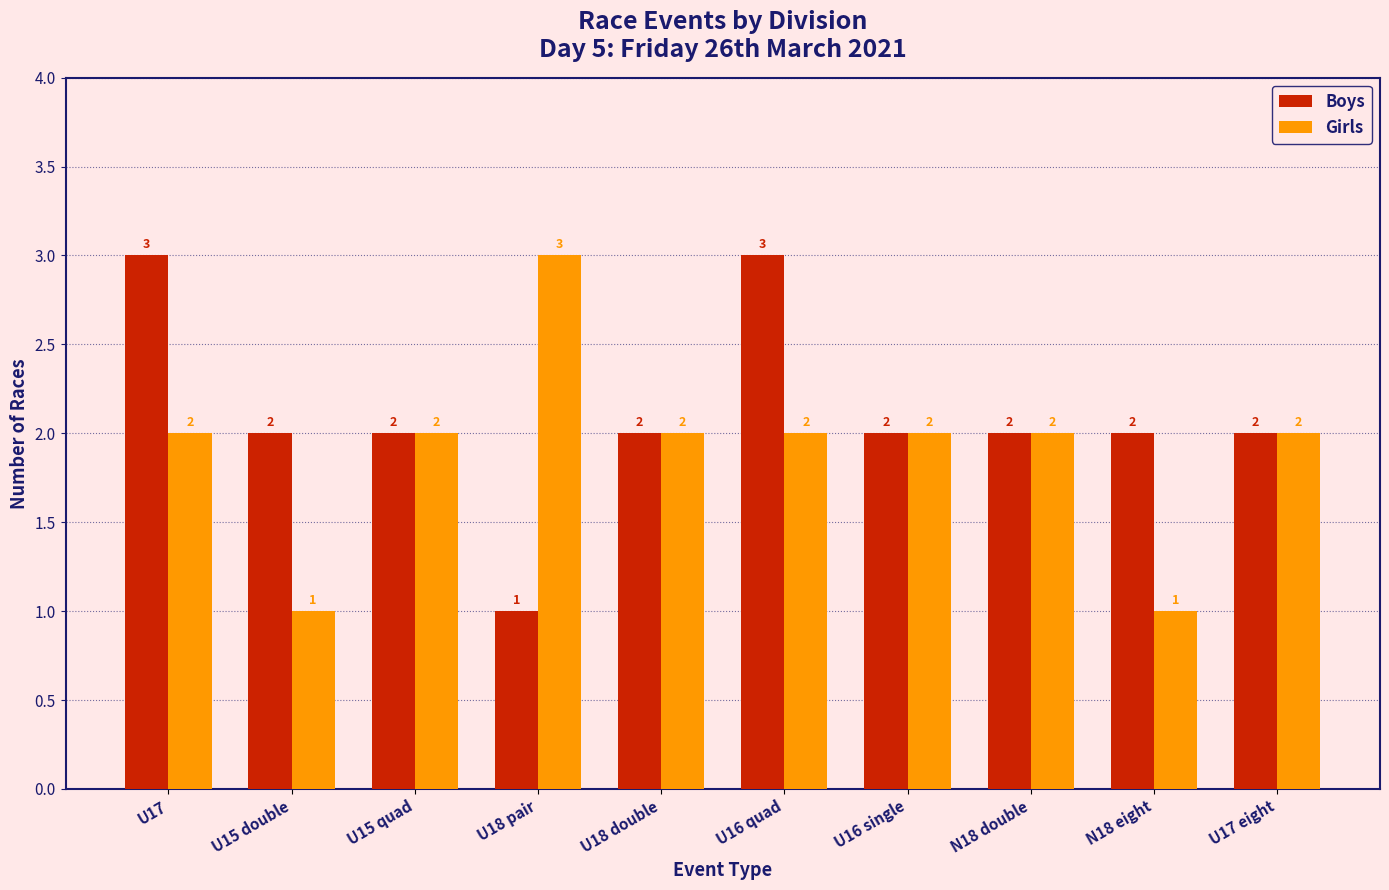

Reading right to left, extract all data points from this chart.

Boys: U17 eight=2	N18 eight=2	N18 double=2	U16 single=2	U16 quad=3	U18 double=2	U18 pair=1	U15 quad=2	U15 double=2	U17=3
Girls: U17 eight=2	N18 eight=1	N18 double=2	U16 single=2	U16 quad=2	U18 double=2	U18 pair=3	U15 quad=2	U15 double=1	U17=2